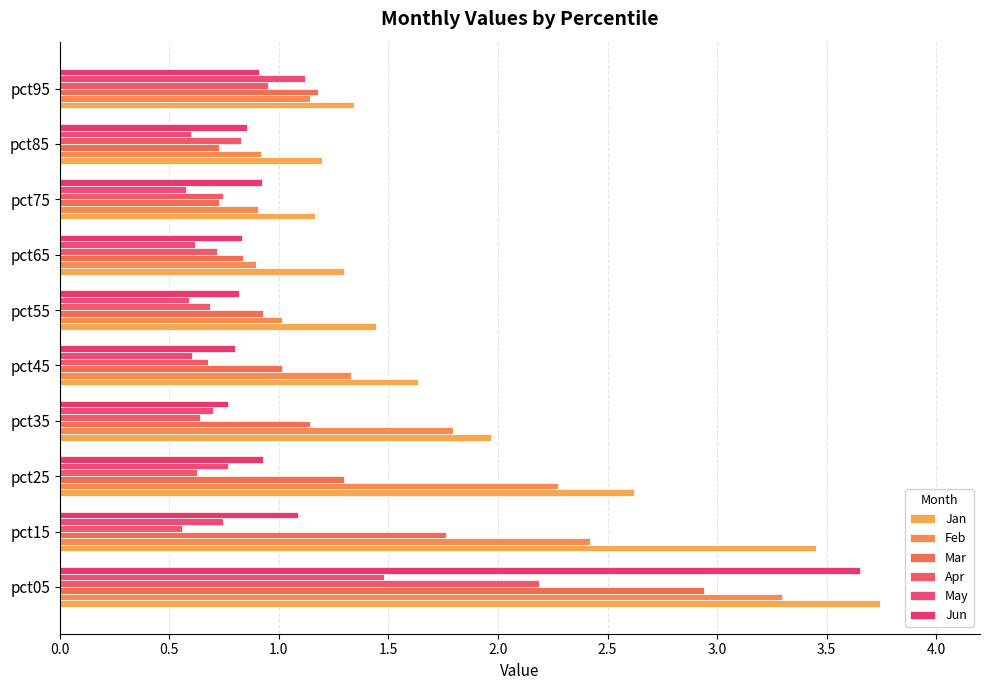

Reading left to right, what are all the values shown in this chart?

Jan: 3.7	3.5	2.6	2.0	1.6	1.4	1.3	1.2	1.2	1.3
Feb: 3.3	2.4	2.3	1.8	1.3	1.0	0.9	0.9	0.9	1.1
Mar: 2.9	1.8	1.3	1.1	1.0	0.9	0.8	0.7	0.7	1.2
Apr: 2.2	0.6	0.6	0.6	0.7	0.7	0.7	0.7	0.8	1.0
May: 1.5	0.7	0.8	0.7	0.6	0.6	0.6	0.6	0.6	1.1
Jun: 3.7	1.1	0.9	0.8	0.8	0.8	0.8	0.9	0.9	0.9